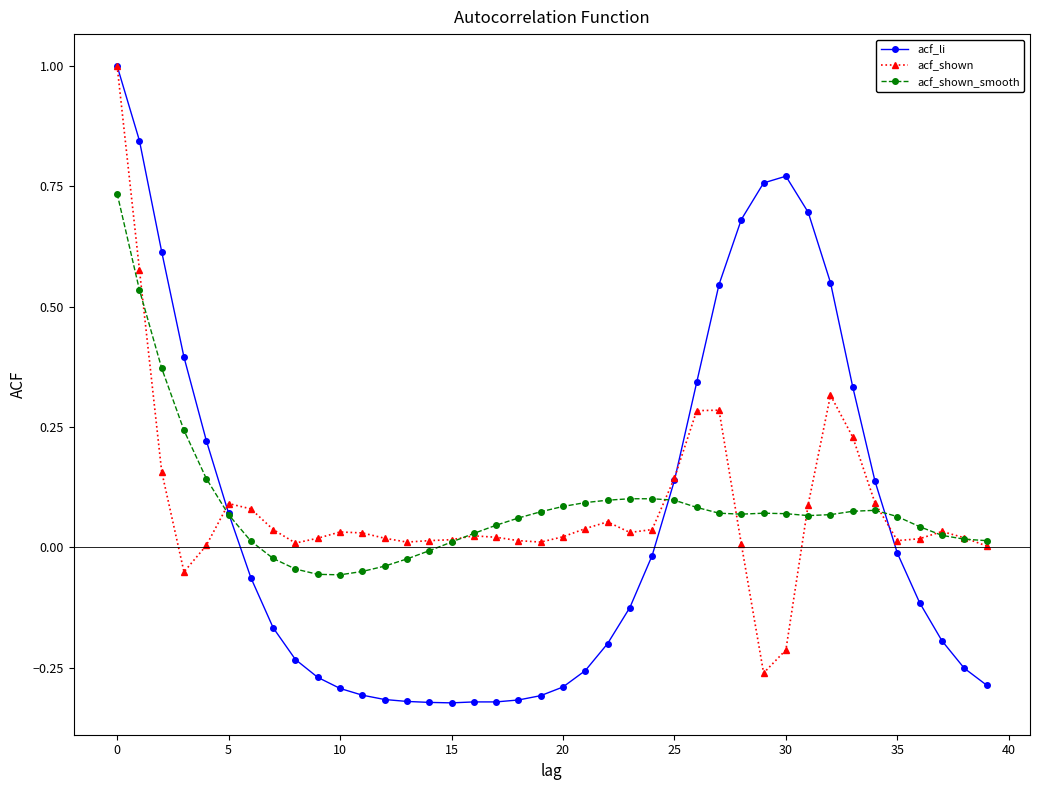

Which series has the widest spread of values?

acf_li